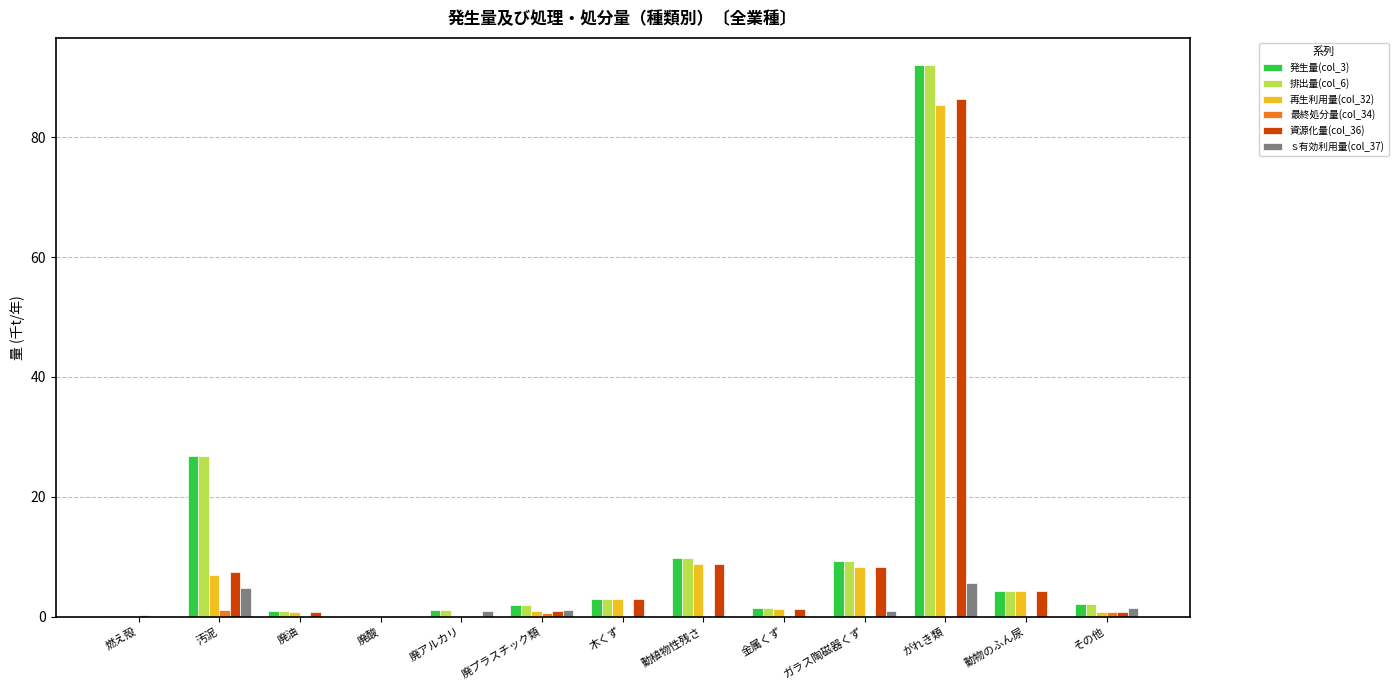

Count the number of data series in this chart.

6